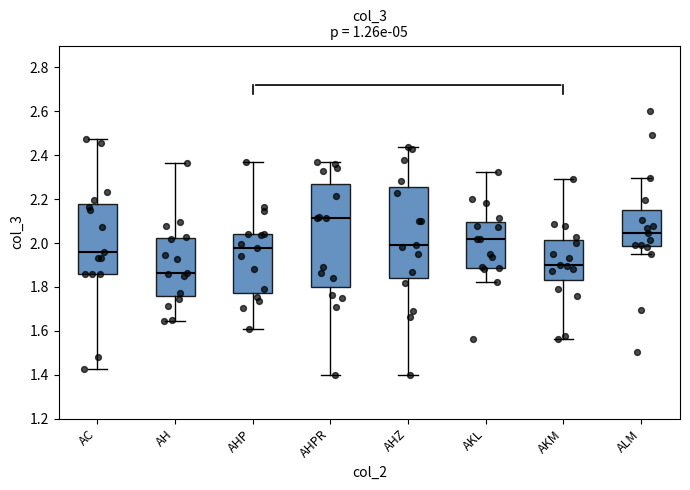

Where does the lower whisker of the box for AHP end on the y-axis? The values are not printed on the chart, so give them approximately, as read against the axis.

1.60